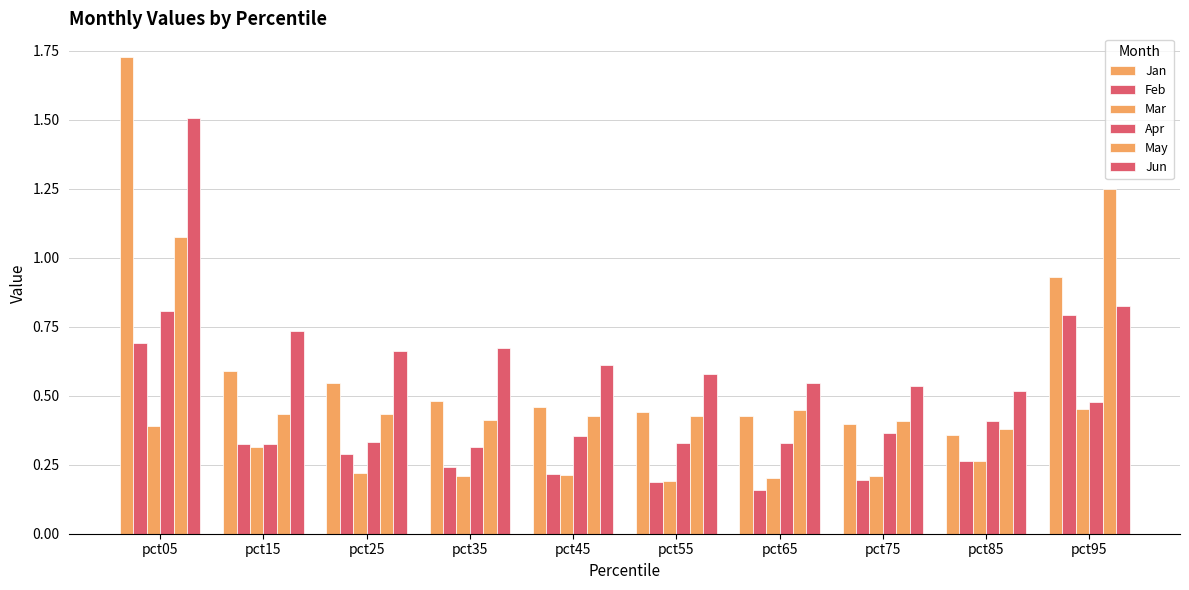

Rank the series at pct45 from highest to lowest value.

Jun, Jan, May, Apr, Feb, Mar